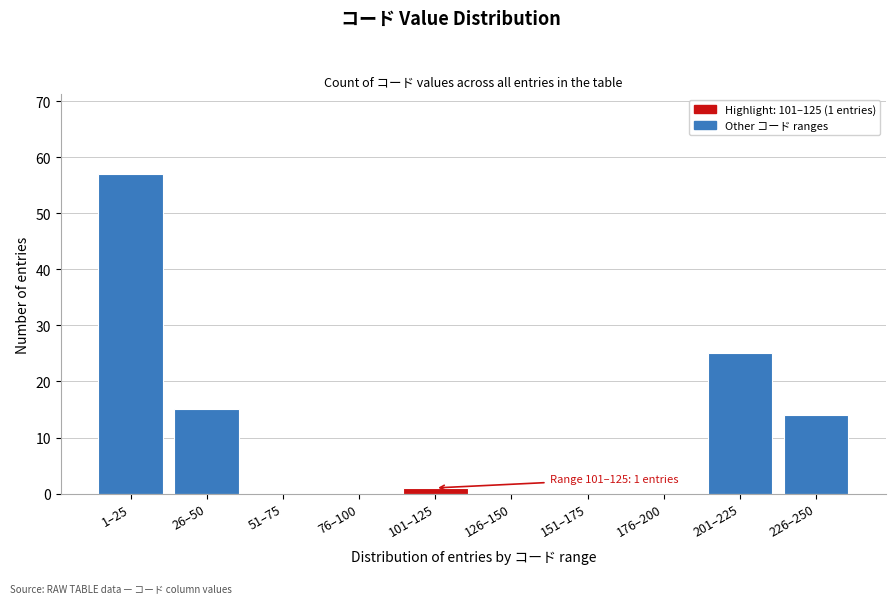

Reading left to right, extract all data points from this chart.

1–25=57	26–50=15	51–75=0	76–100=0	101–125=1	126–150=0	151–175=0	176–200=0	201–225=25	226–250=14